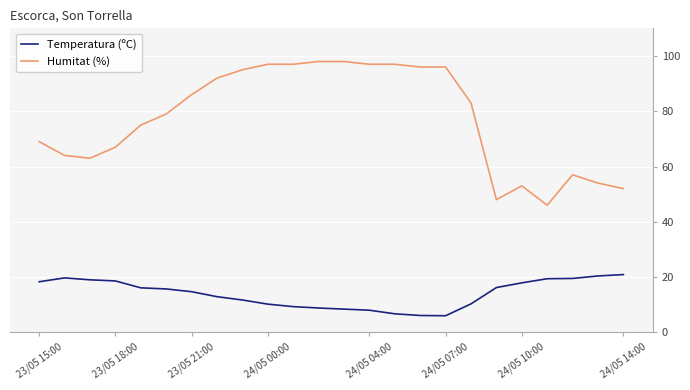

List the series in order of their overall mean, lowest first.

Temperatura (ºC), Humitat (%)